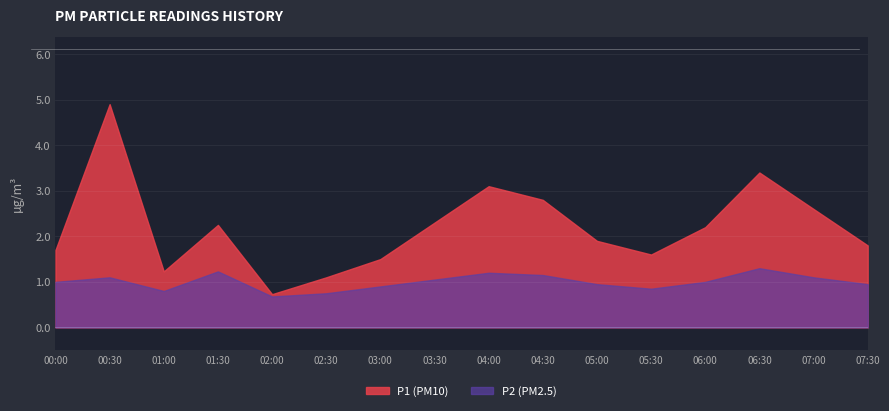

What is the minimum value for P1?

0.7